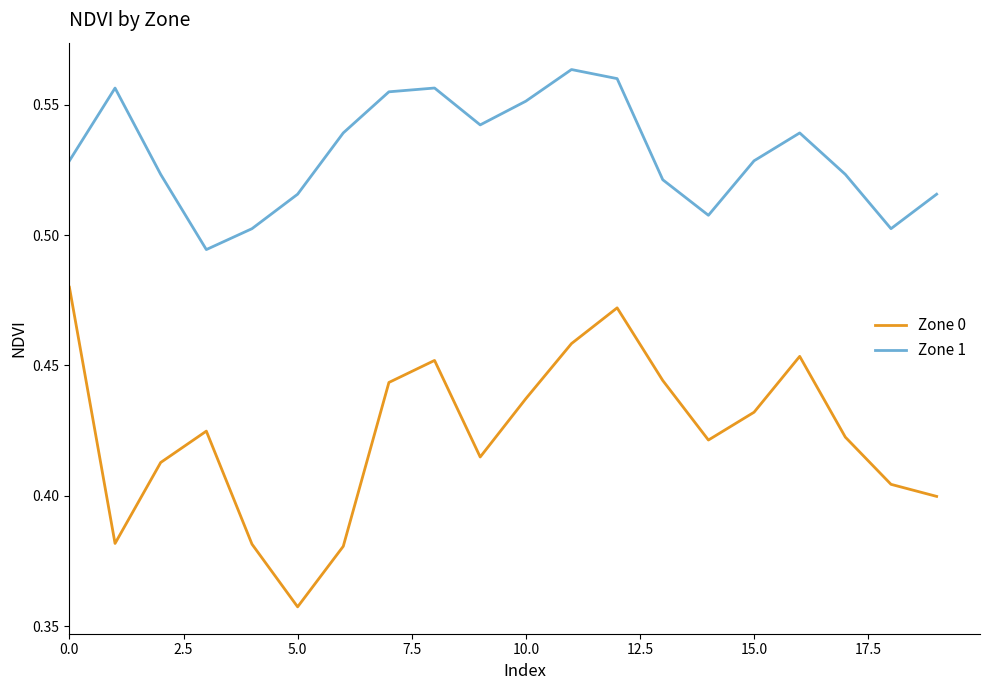

How many lines are shown in the chart?

2